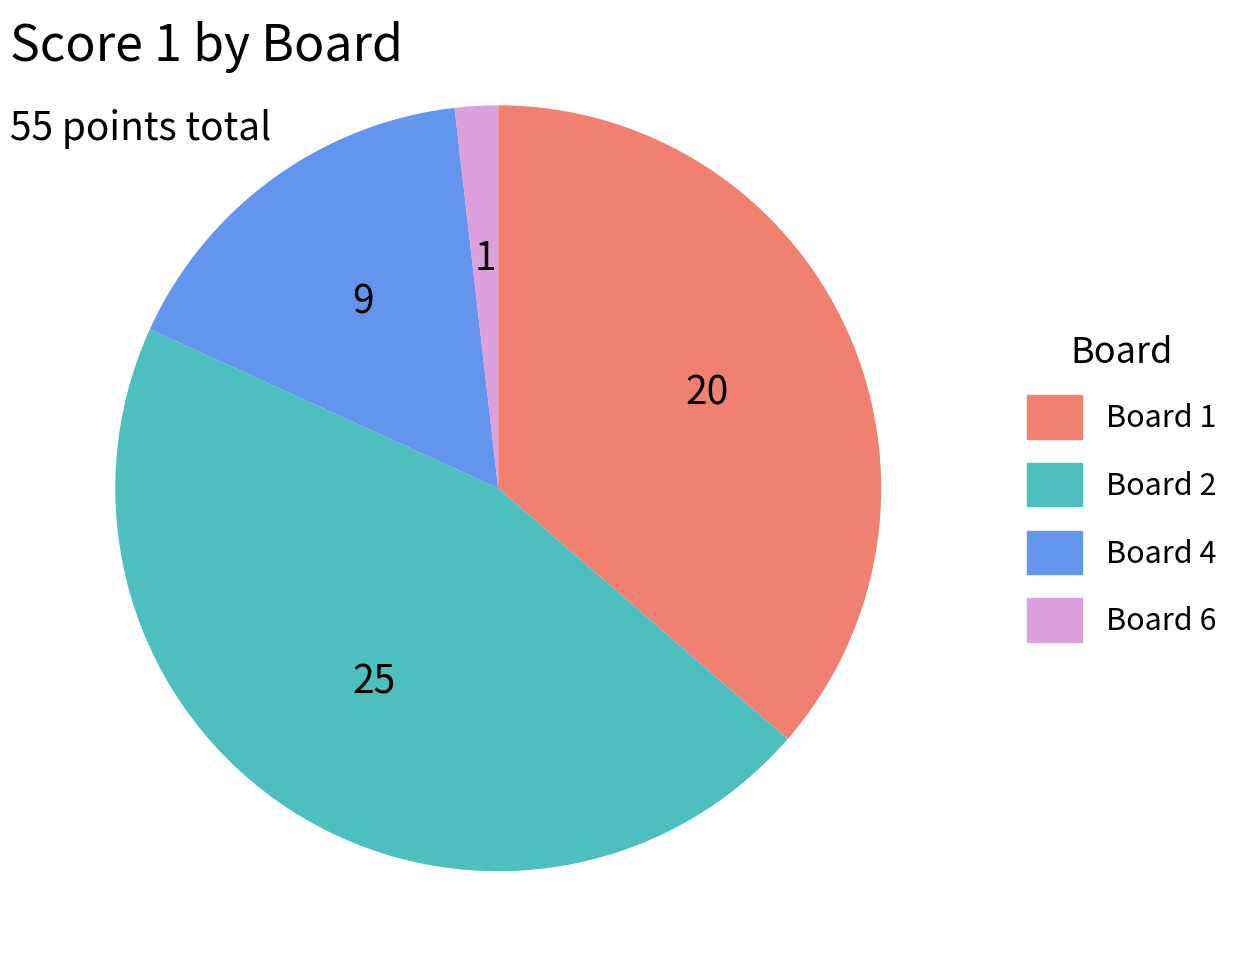

Does any single category account for the majority?

No